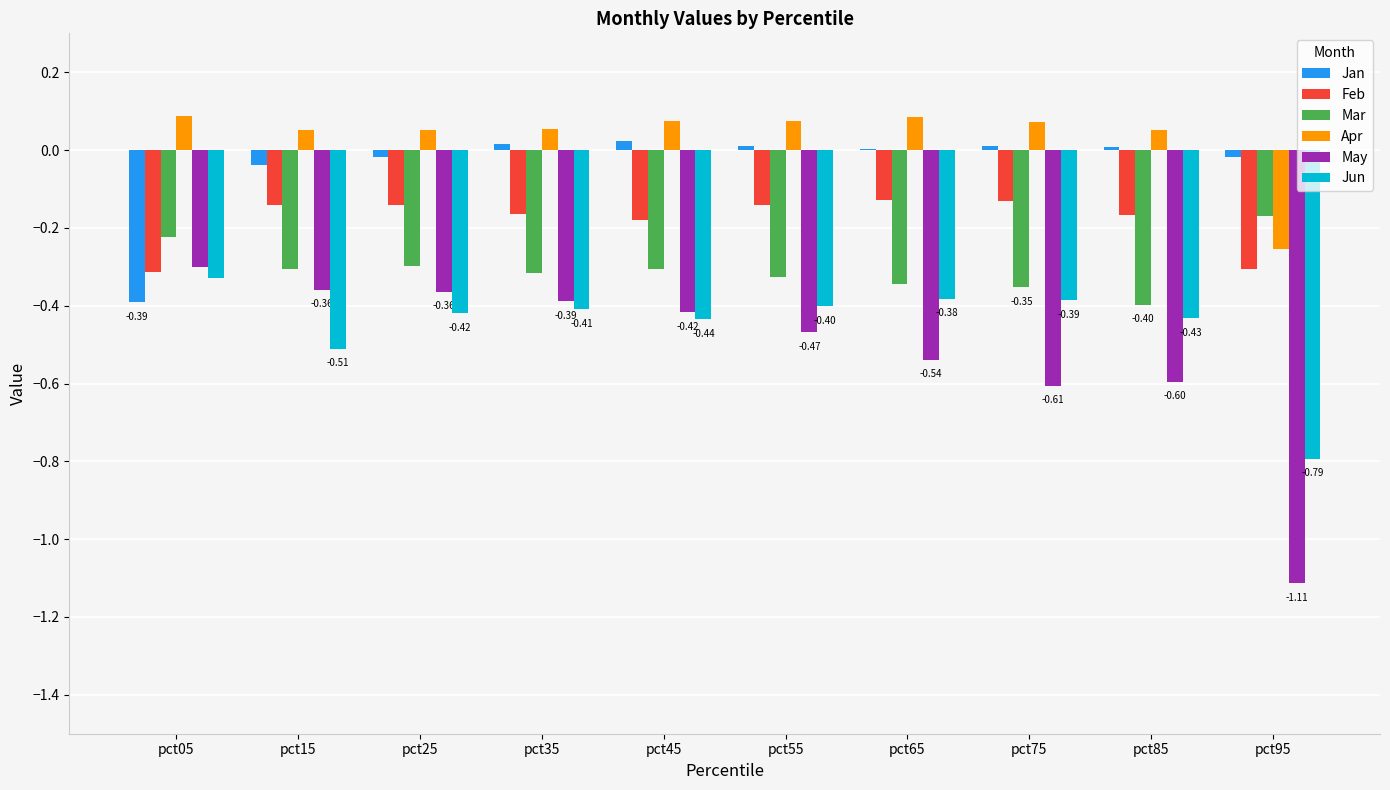

Is the value of Mar at pct65 greater than the value of Apr at pct85?

No